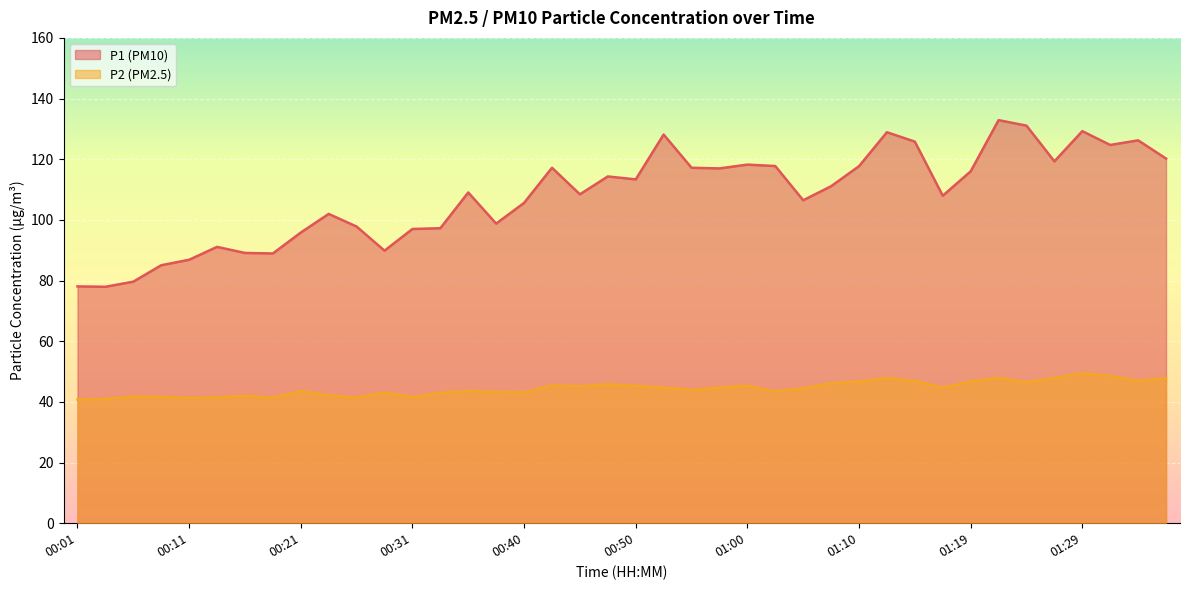

The value of P2 at 01:12 is 84.0. True or false?

False